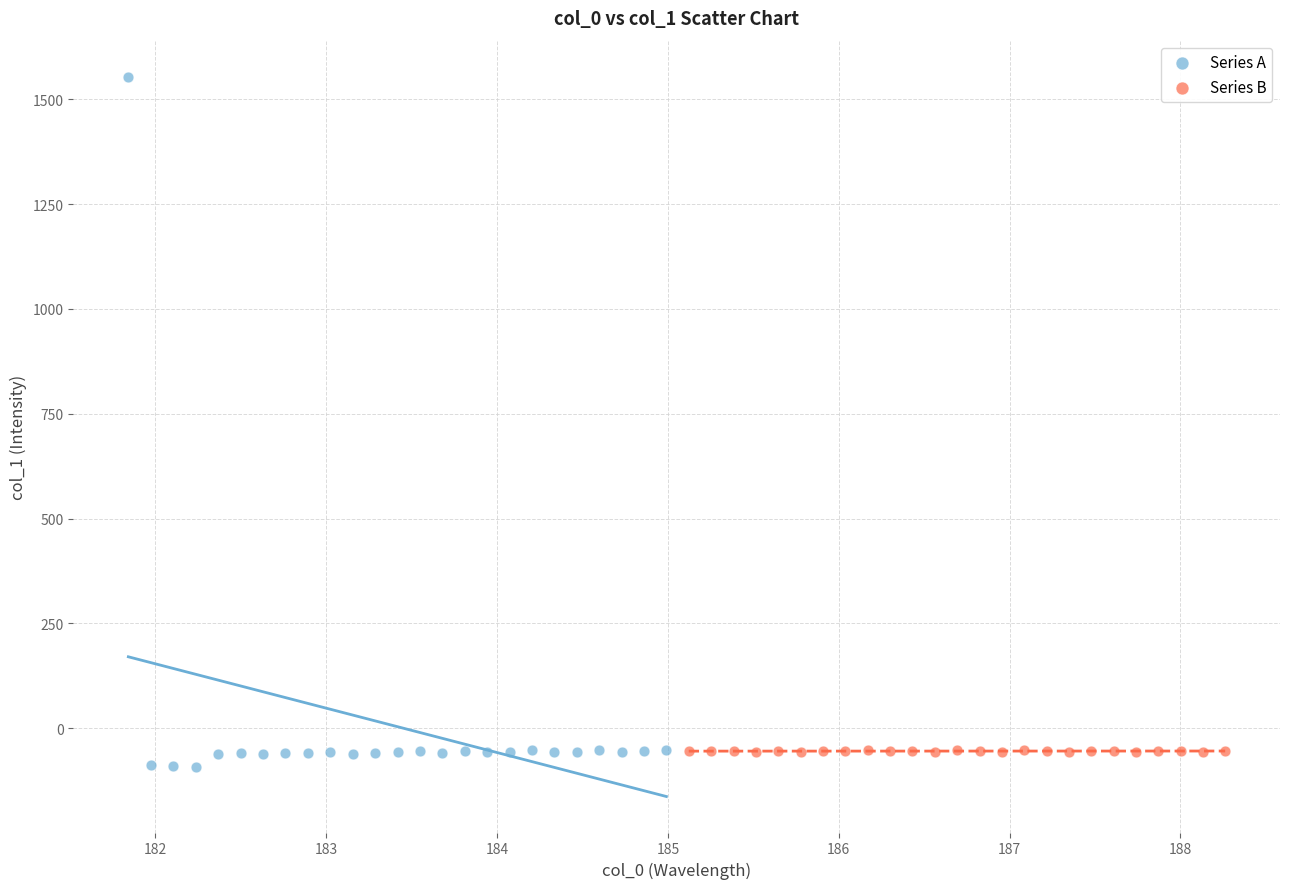

Which series contains the highest Y value?

Series A